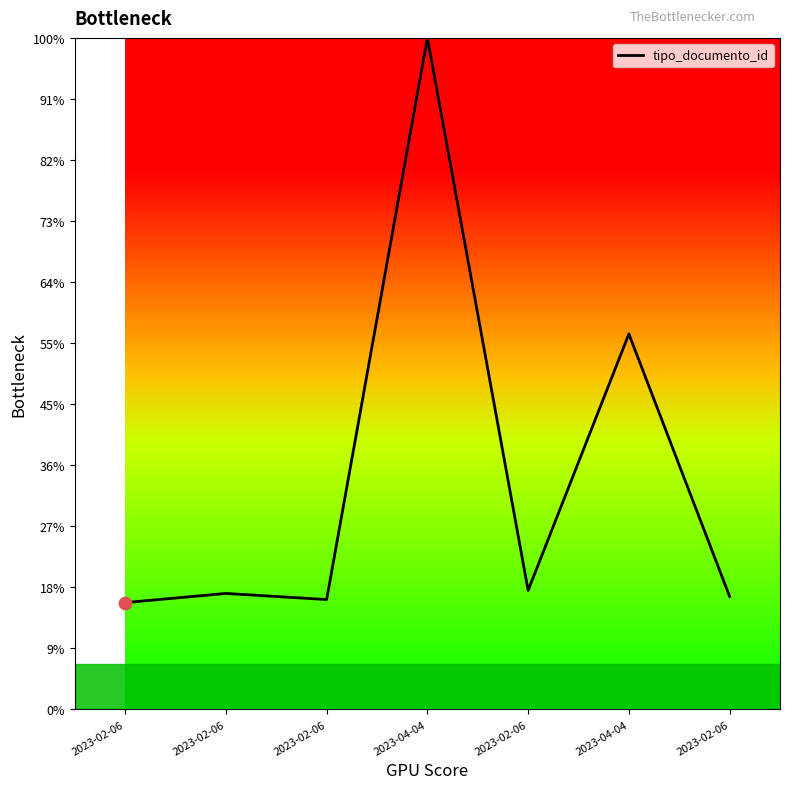

Between 2023-02-06 and 2023-02-06, which is larger?

2023-02-06